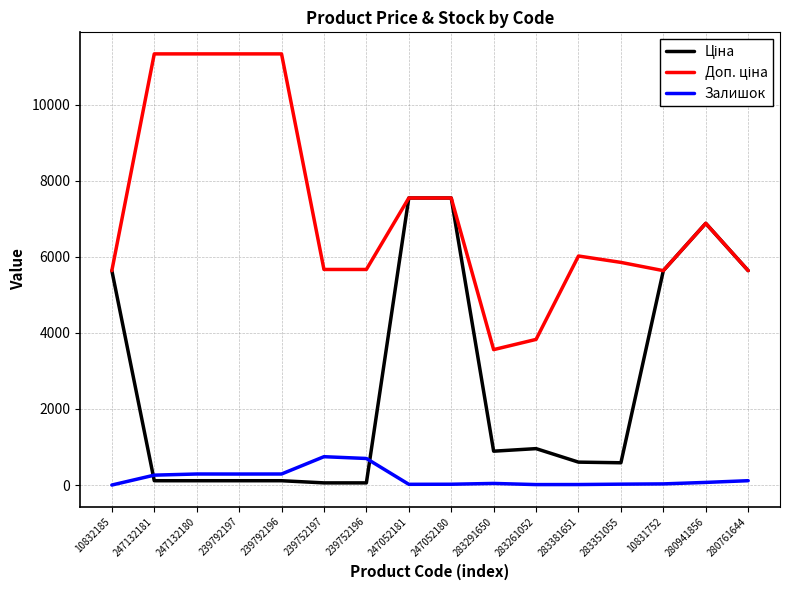

True or false: Залишок has a value of -508.1 at 10832185.

False